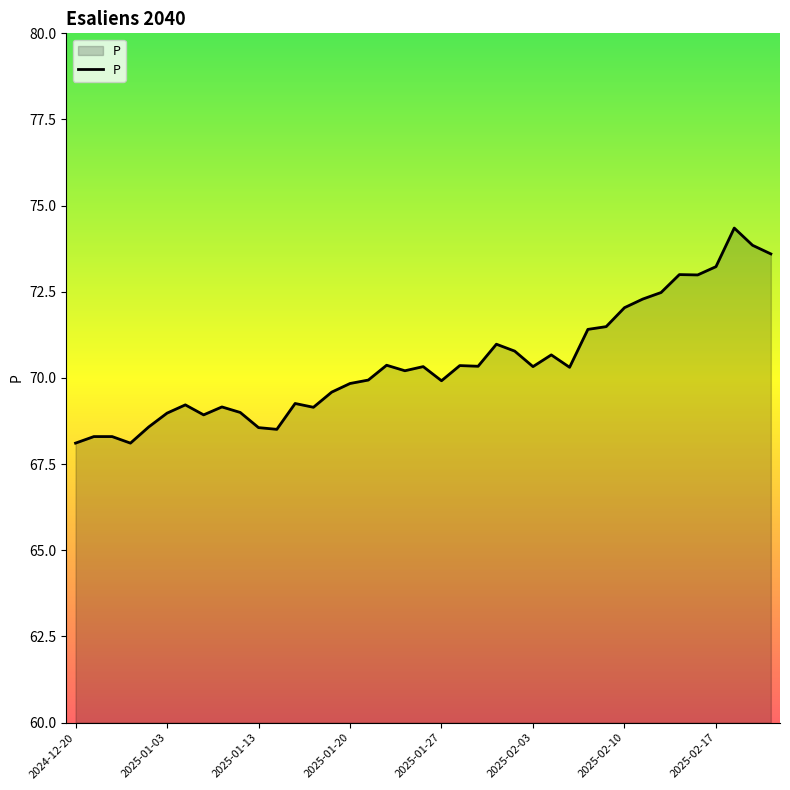

What is the difference between the maximum and minimum values?

6.2